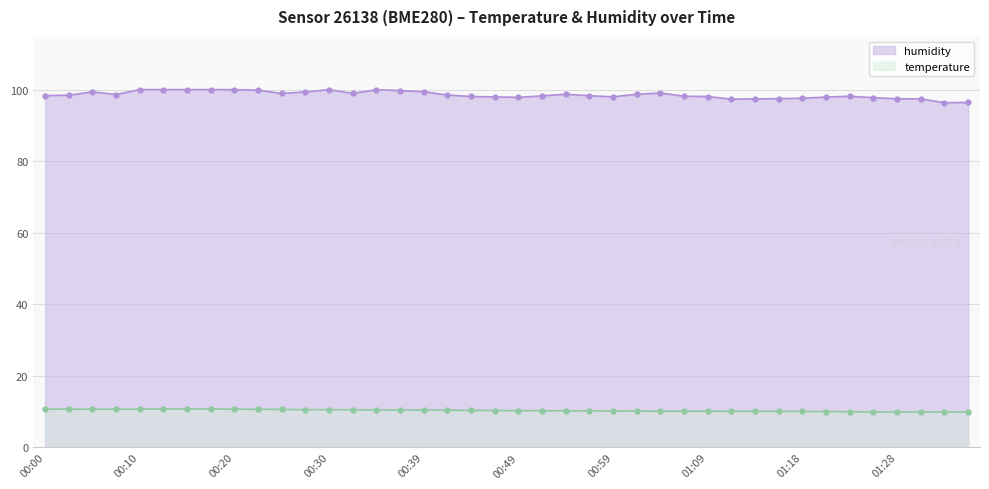

What is the highest value of the temperature series?

10.7